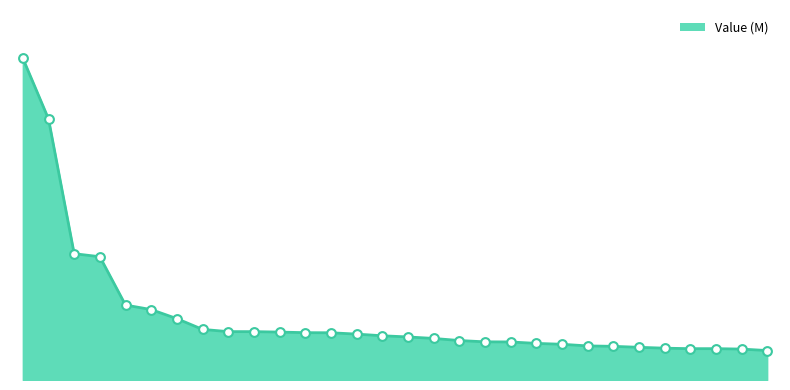

Is this an area chart (filled region under the line)?

Yes